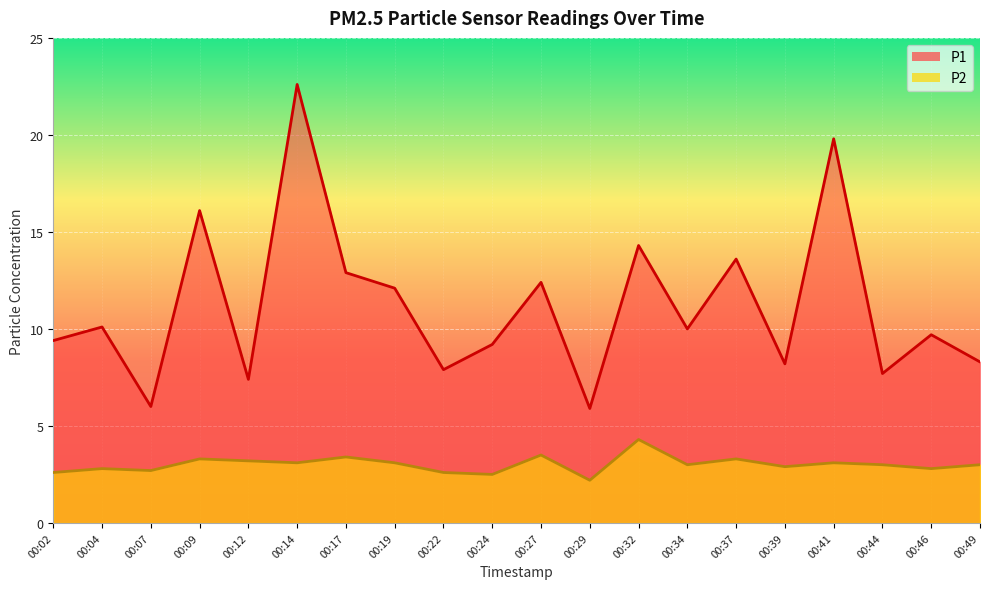

What is the total value across all series at 00:22?

10.5